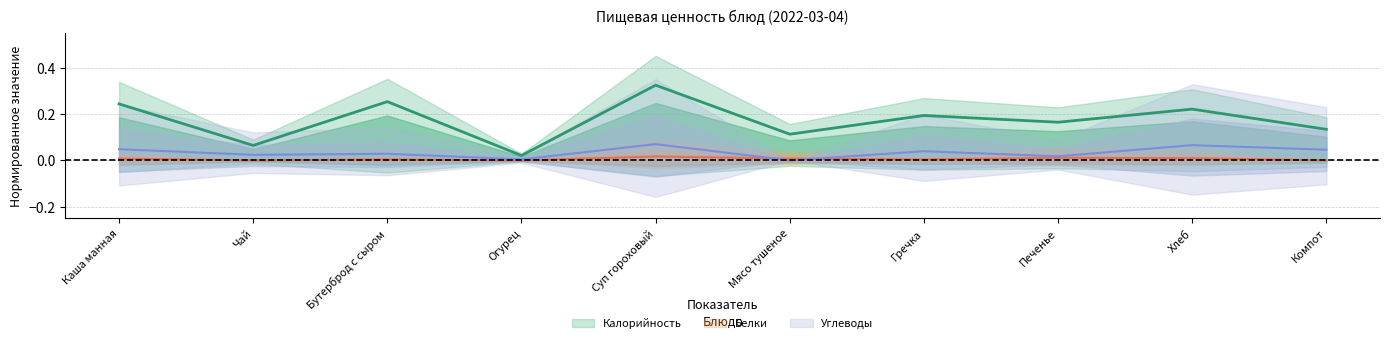

Where is the first local maximum for Углеводы?

Бутерброд с сыром